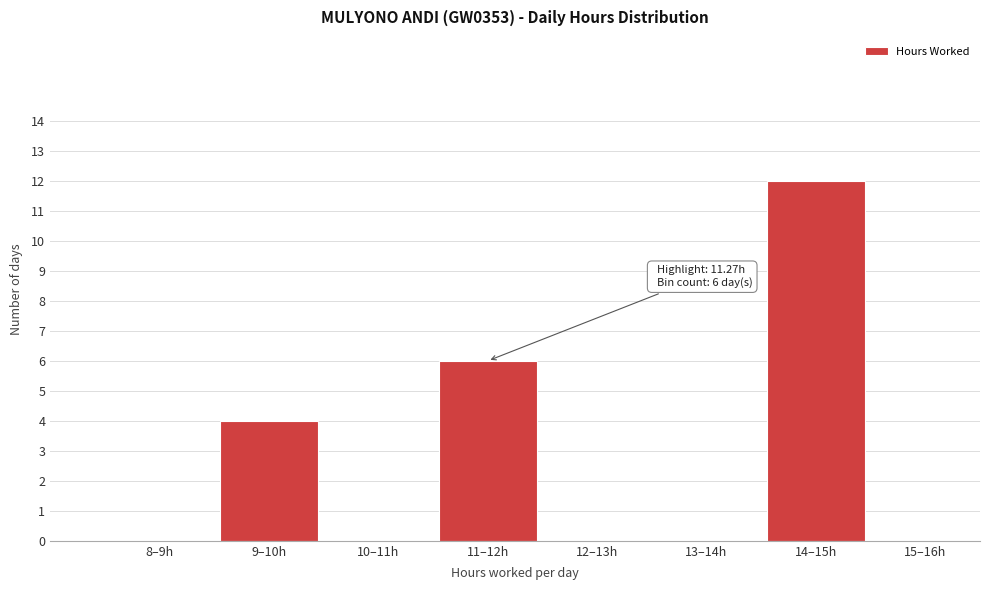

Reading left to right, list all the values displayed in this chart.

8–9h=0	9–10h=4	10–11h=0	11–12h=6	12–13h=0	13–14h=0	14–15h=12	15–16h=0